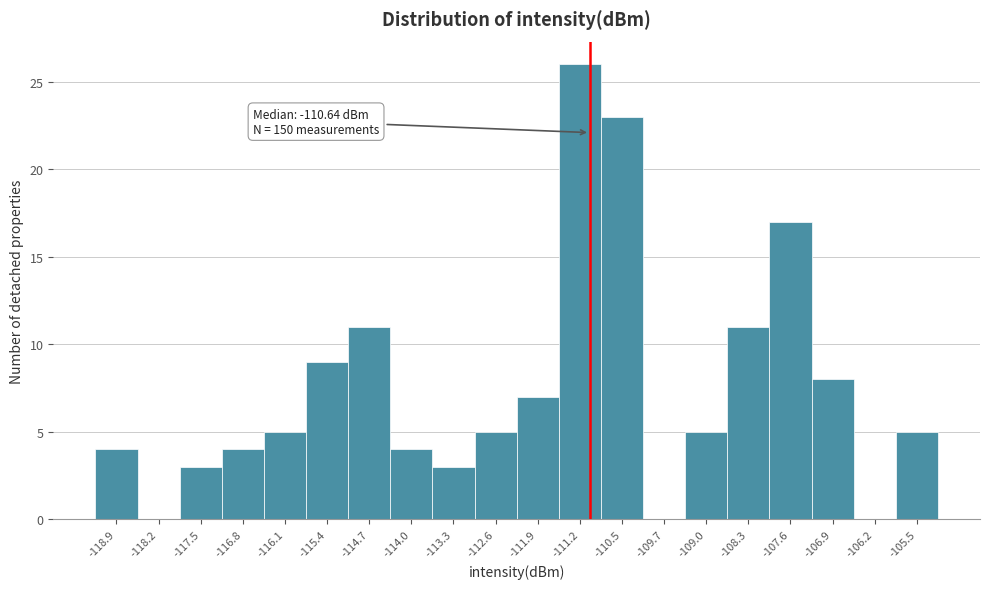

Reading left to right, transcribe all the data shown in this chart.

-118.9=4	-118.2=0	-117.5=3	-116.8=4	-116.1=5	-115.4=9	-114.7=11	-114.0=4	-113.3=3	-112.6=5	-111.9=7	-111.2=26	-110.5=23	-109.7=0	-109.0=5	-108.3=11	-107.6=17	-106.9=8	-106.2=0	-105.5=5